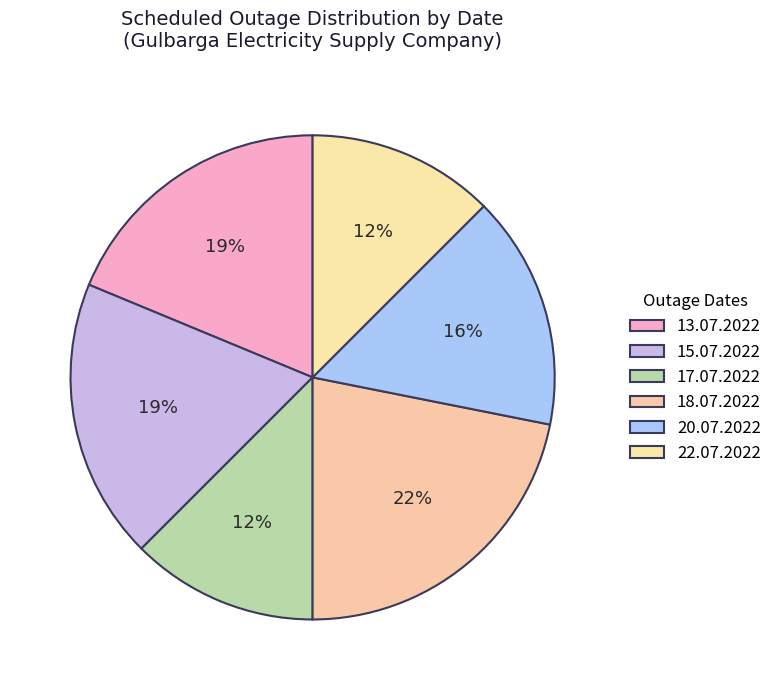

Combined, do 15.07.2022 and 13.07.2022 account for over 50%?

No